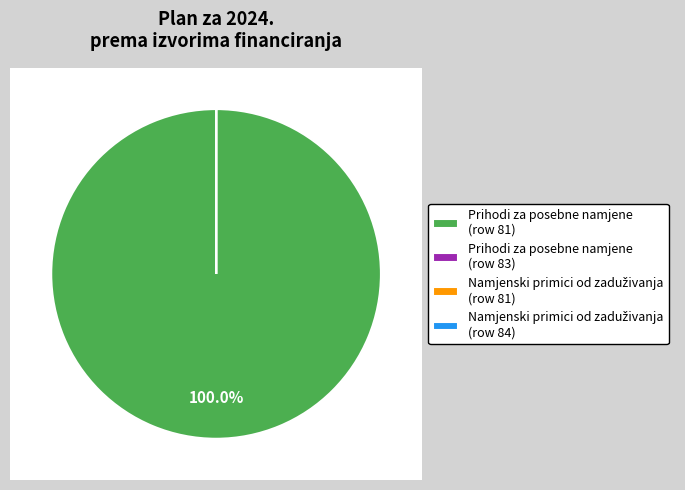

To the nearest percent, what is the average slice percentage?

25%